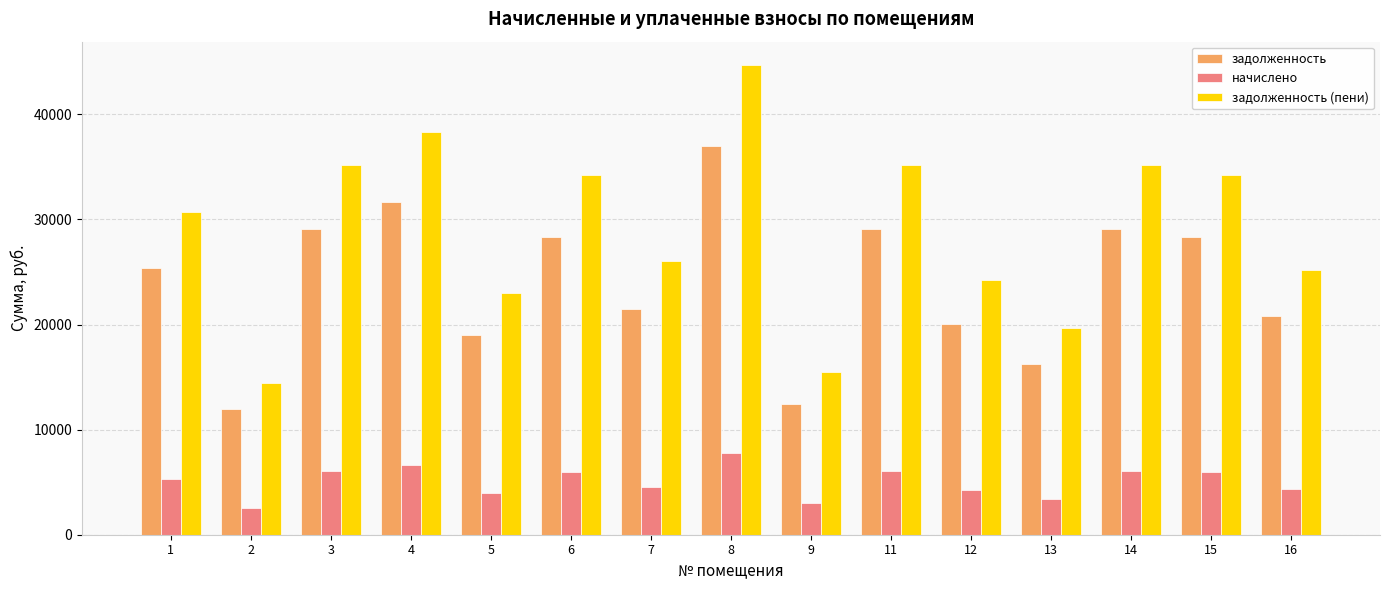

Rank the series by their maximum value, from highest to lowest.

задолженность (пени), задолженность, начислено